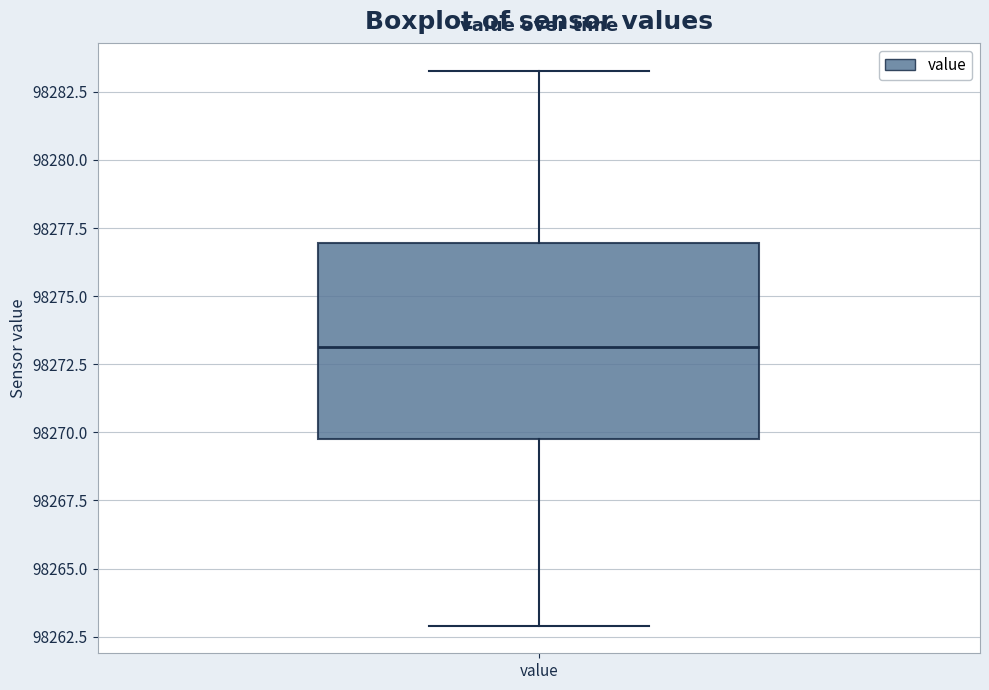

Where is the lower edge of the box for value on the y-axis? The values are not printed on the chart, so give them approximately, as read against the axis.

98269.5